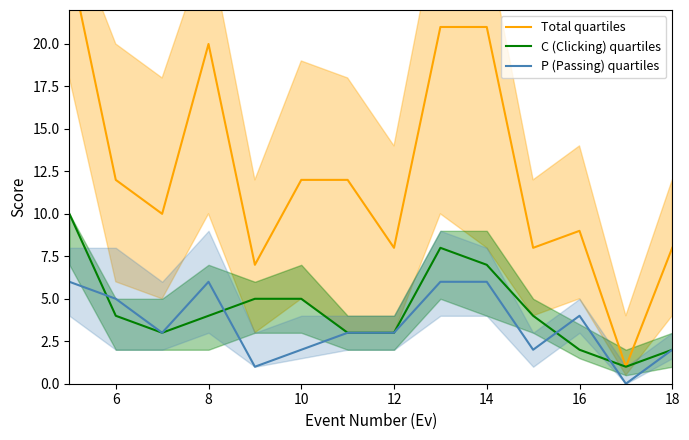

Read the P (Passing) quartiles value at 14.

6